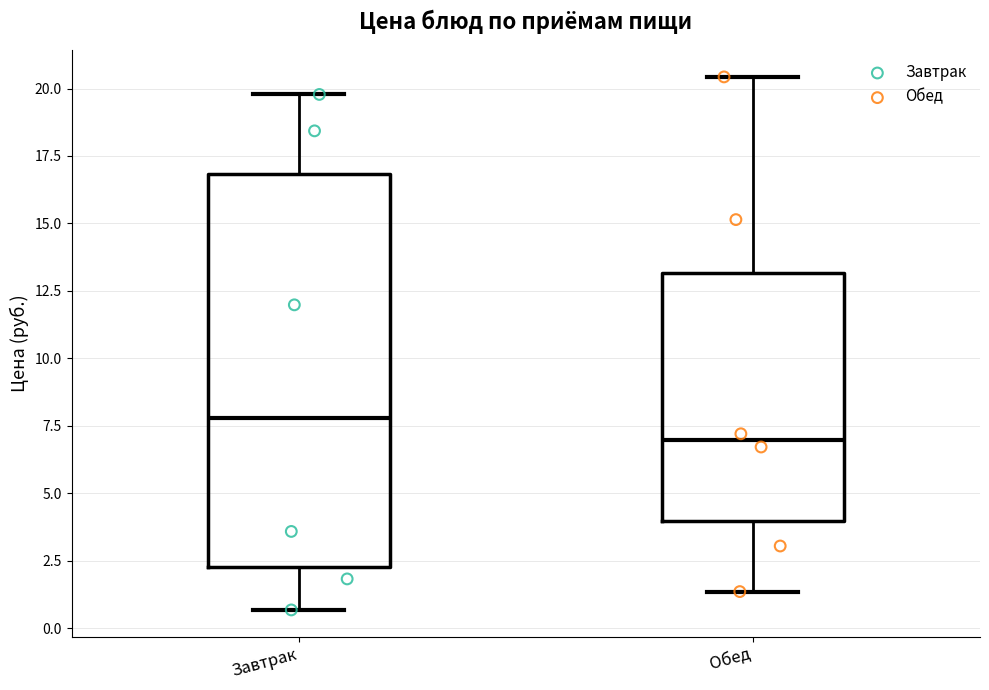

Where is the upper edge of the box for Завтрак on the y-axis? The values are not printed on the chart, so give them approximately, as read against the axis.

17.0